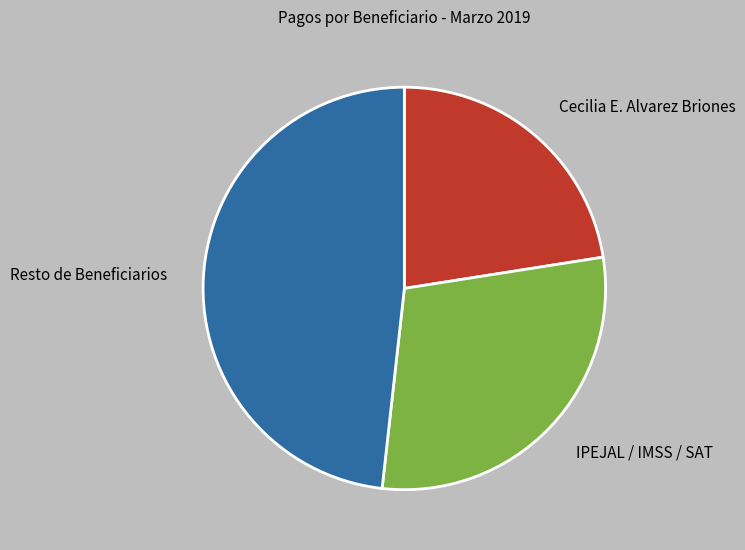

Is it true that Cecilia E. Alvarez Briones is 23% of the pie?

True